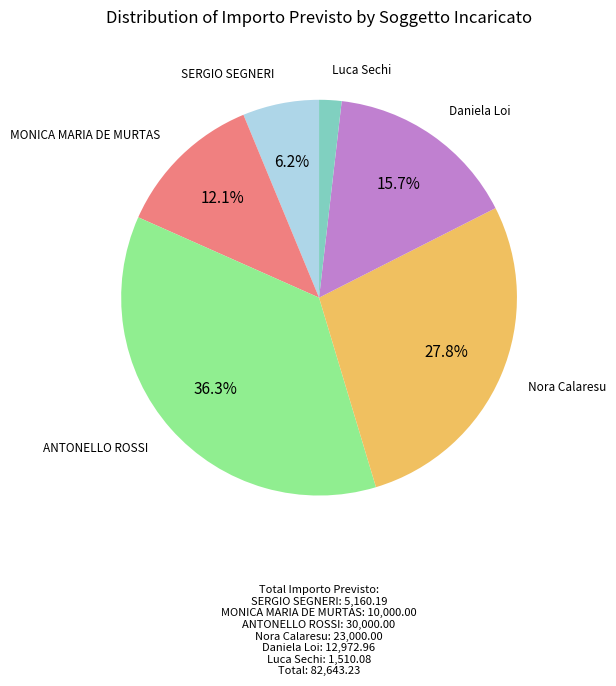

Is there any slice that represents more than half of the pie?

No